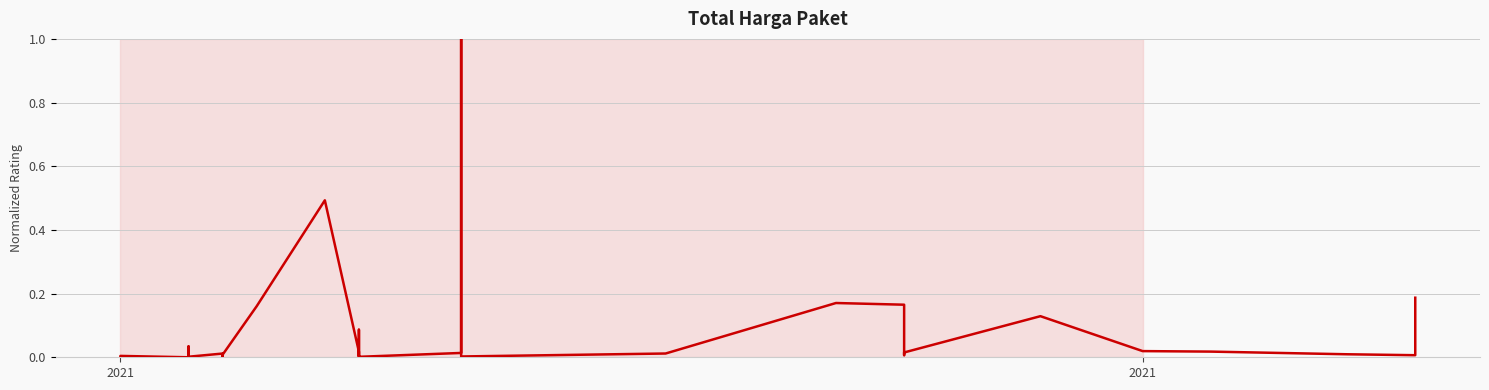

Reading right to left, what are all the values shown in this chart?

0.2	0.0	0.0	0.0	0.0	0.1	0.0	0.0	0.2	0.2	0.0	0.0	1.0	0.0	0.0	0.1	0.0	0.0	0.0	0.5	0.2	0.0	0.0	0.0	0.0	0.0	0.0	0.0	0.0	0.0	0.0	0.0	0.0	0.0	0.0